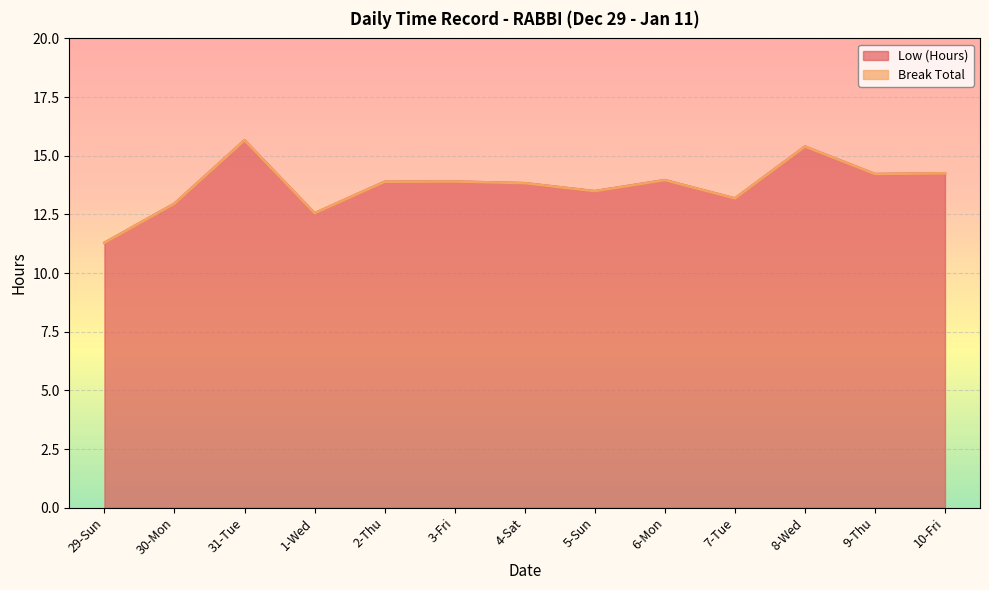

How many interior local peaks (higher than both neighbors) does the data have?

4